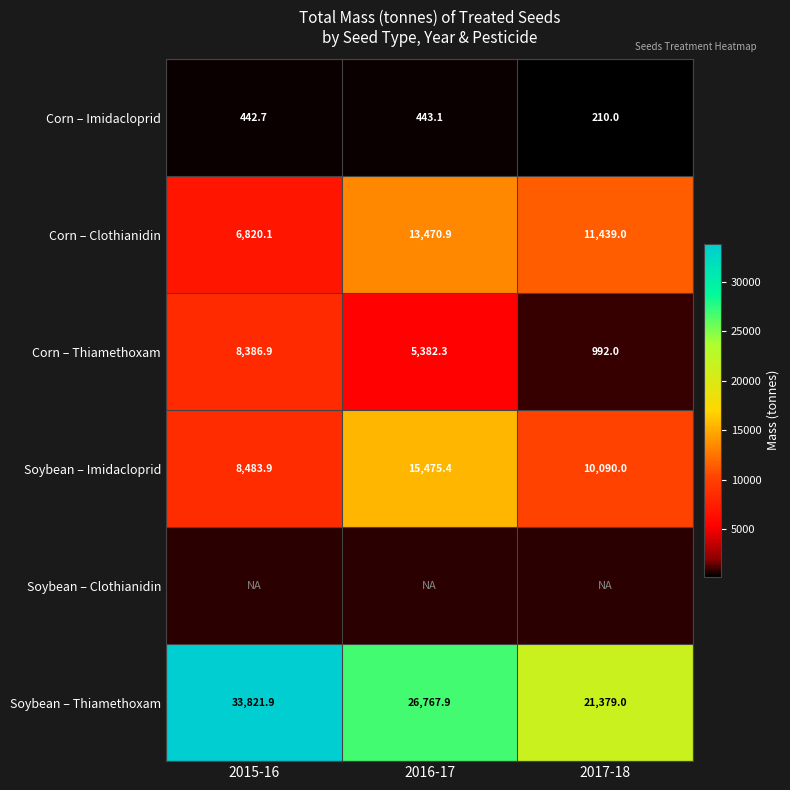

Rank the categories by Corn – Thiamethoxam value from lowest to highest.

2017-18, 2016-17, 2015-16